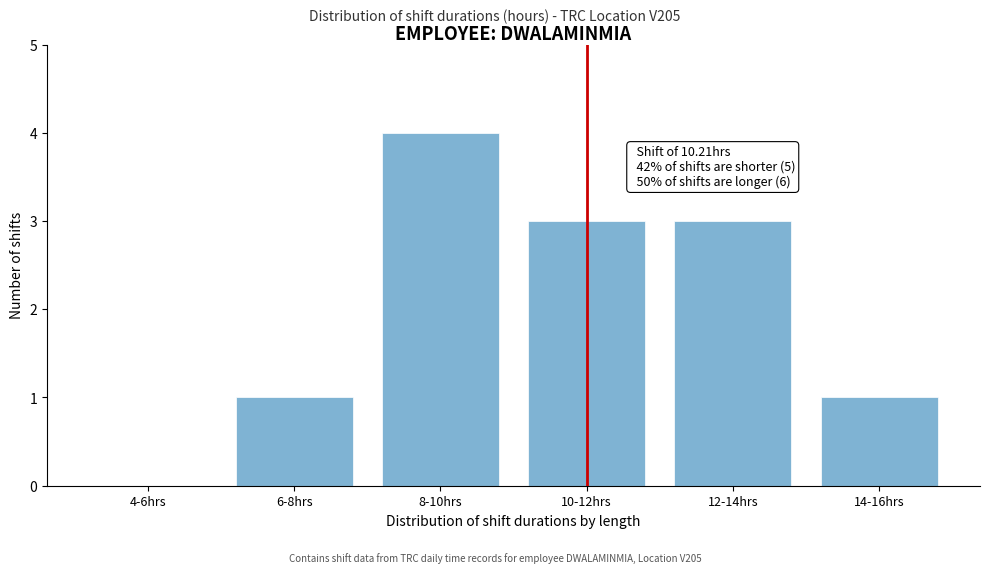

Reading right to left, list all the values displayed in this chart.

14-16hrs=1	12-14hrs=3	10-12hrs=3	8-10hrs=4	6-8hrs=1	4-6hrs=0